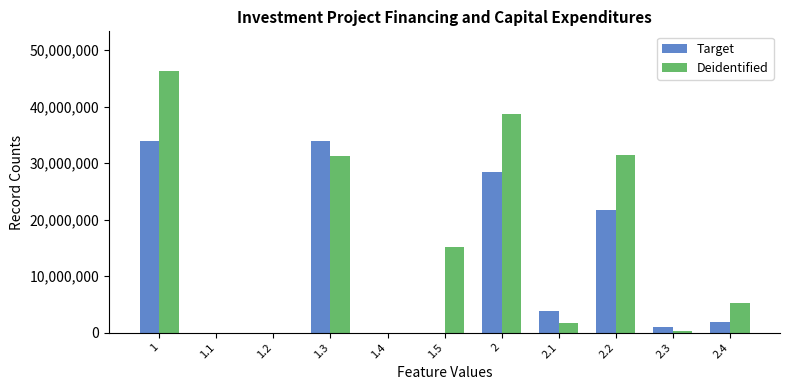

Are the bars grouped side by side (vs. stacked)?

Yes